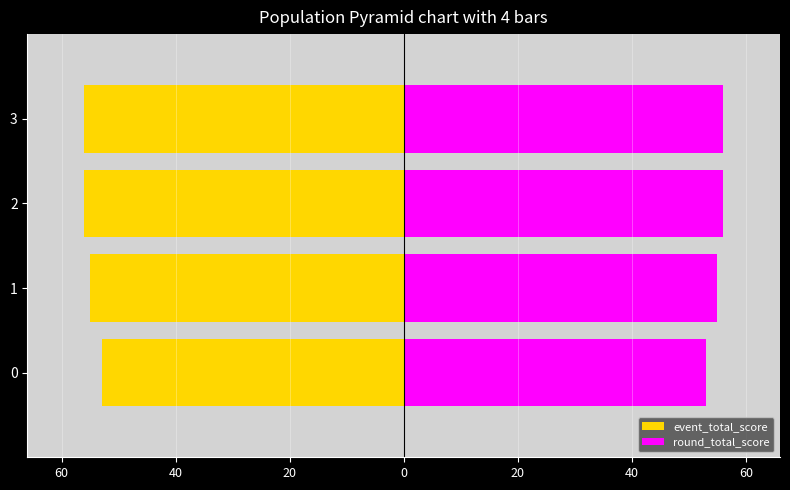

The event_total_score series shows -33 at 2. True or false?

False